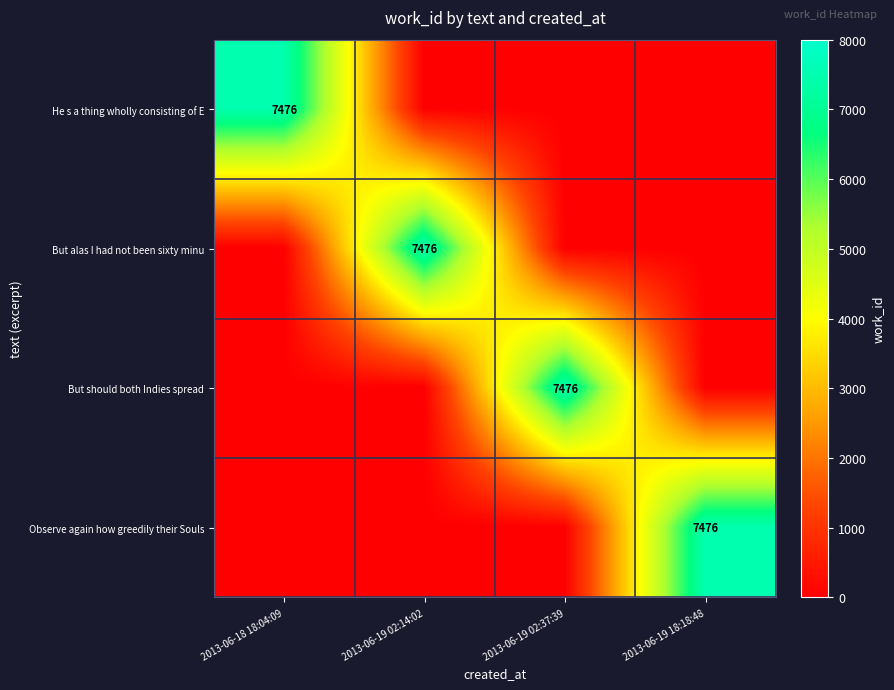

At which category does the chart reach its minimum across all series?

2013-06-19 02:14:02